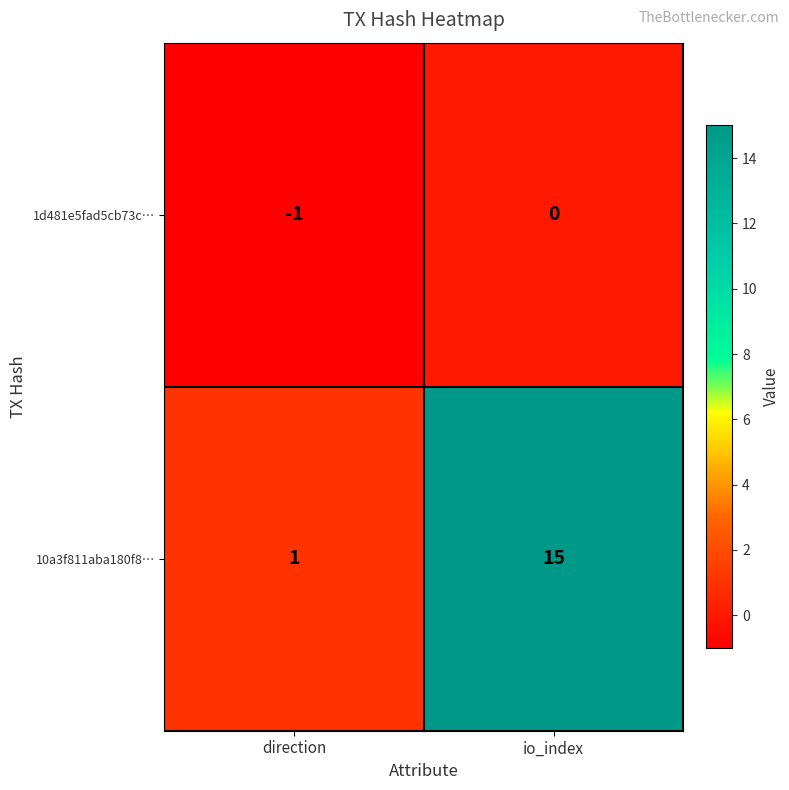

Which series has the largest total across all categories?

10a3f811aba180f8…